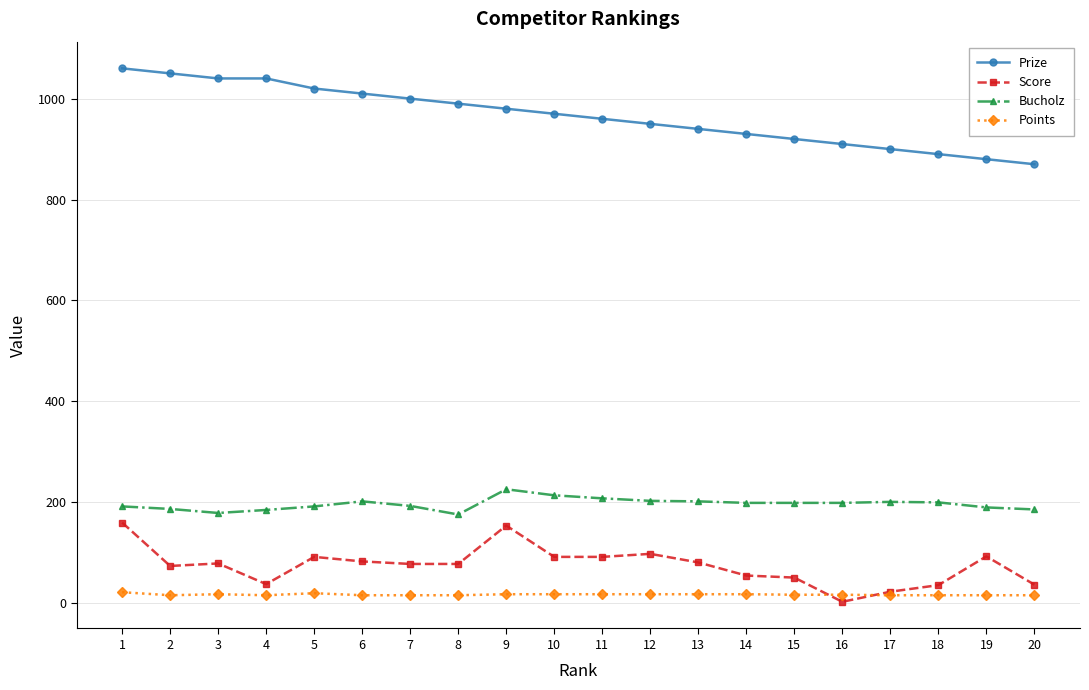

What is the difference between the maximum and minimum values in the Score series?

157